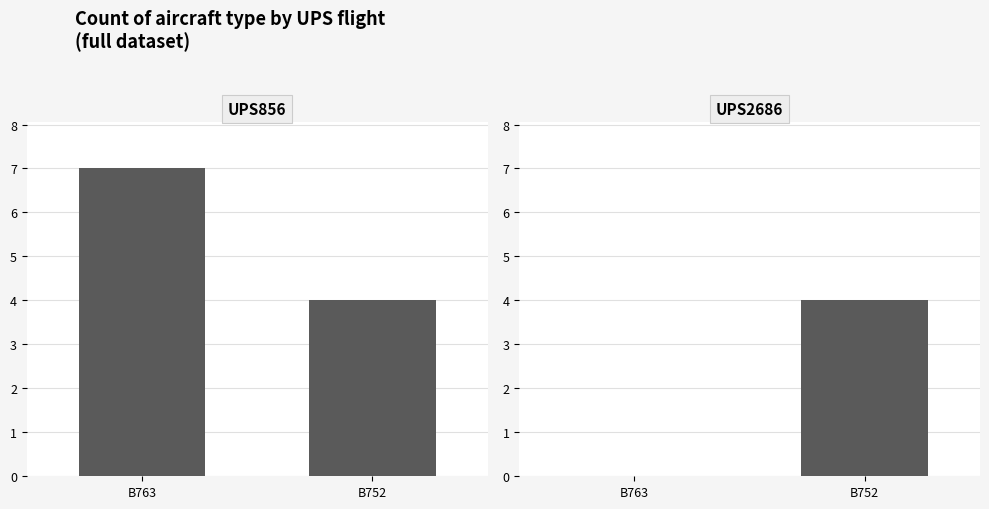

What is the difference between the UPS2686 values at B763 and B752?

4